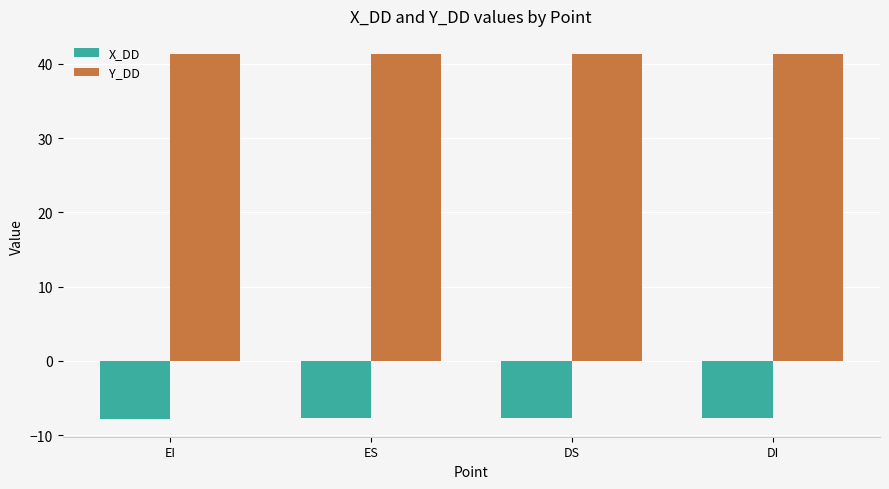

Is it true that Y_DD equals 65.3 at ES?

False